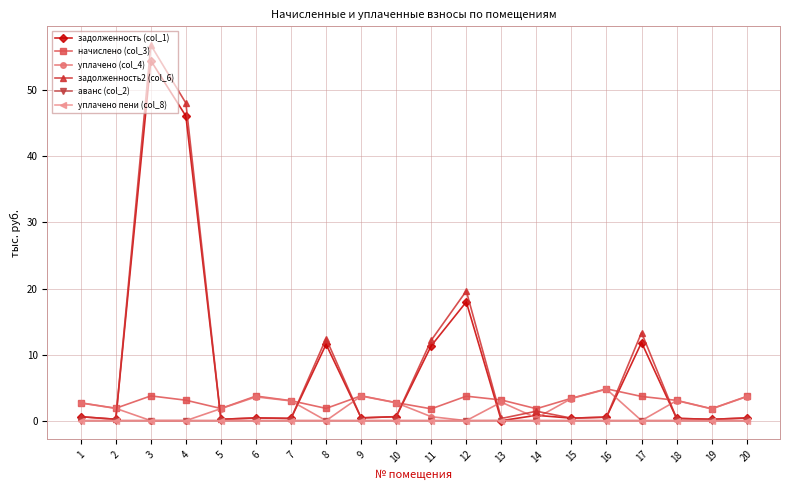

Which series has the largest total across all categories?

задолженность2 (col_6)